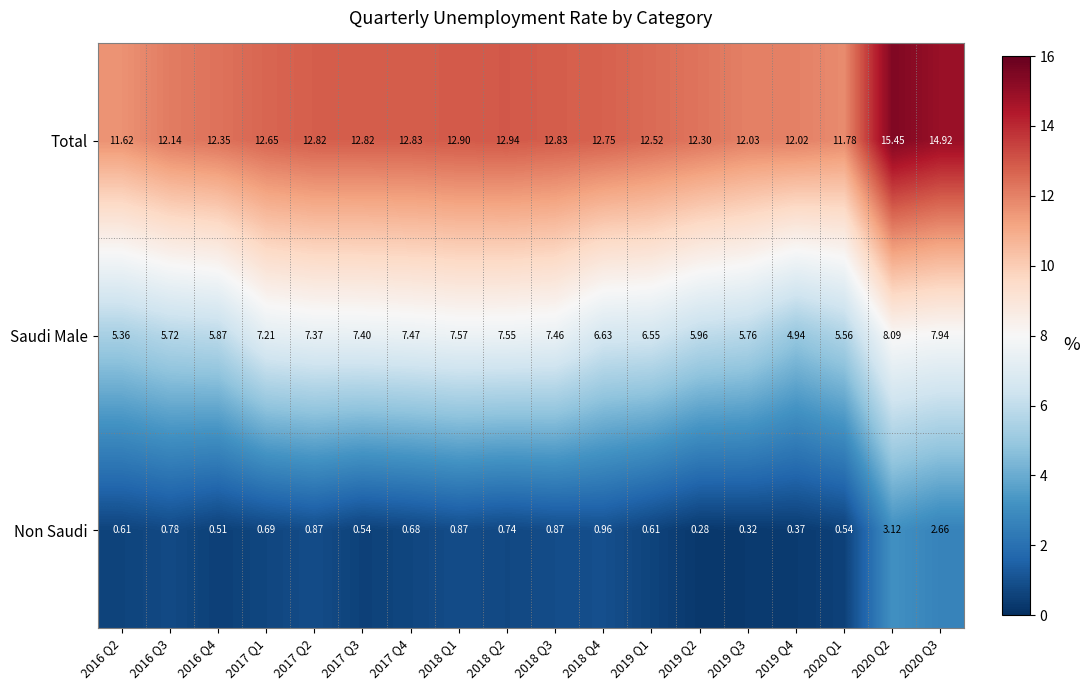

Which series has the largest total across all categories?

Total